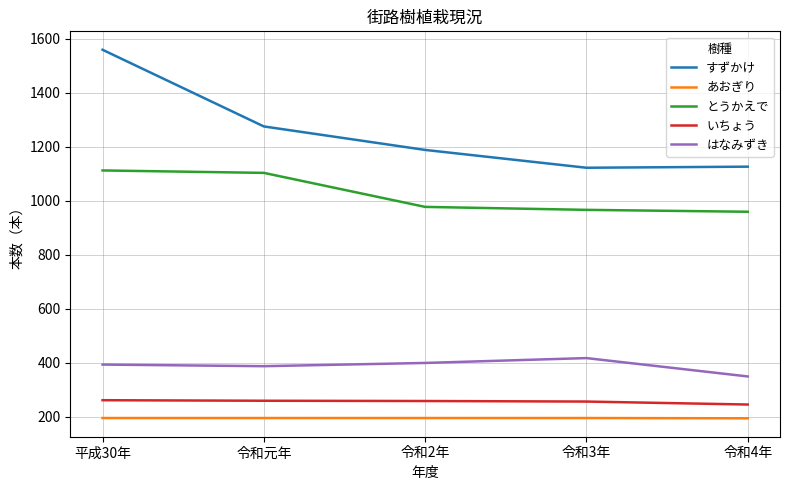

What value does the あおぎり series have at 平成30年?

196